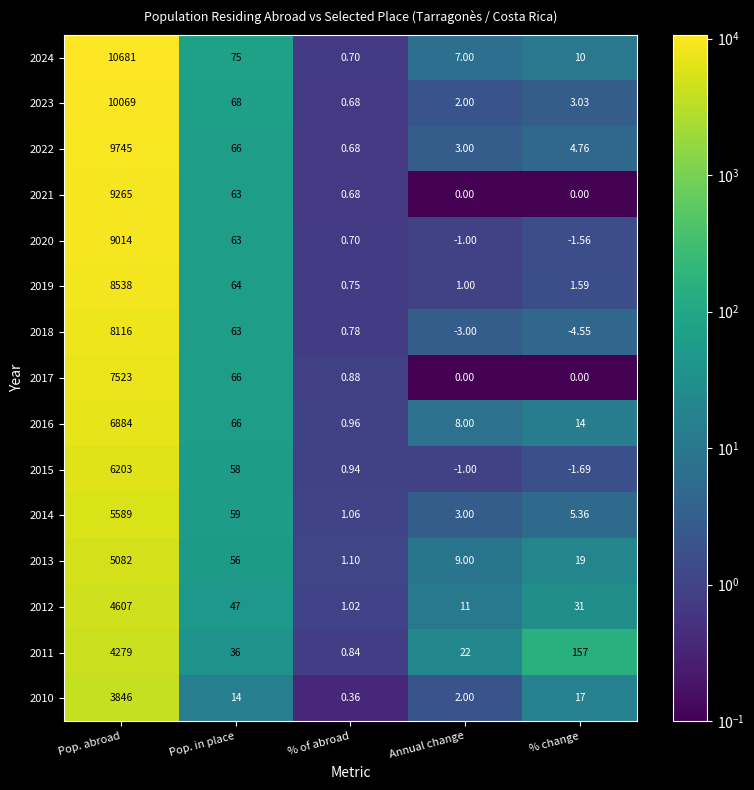

How many categories are shown in the chart?

5